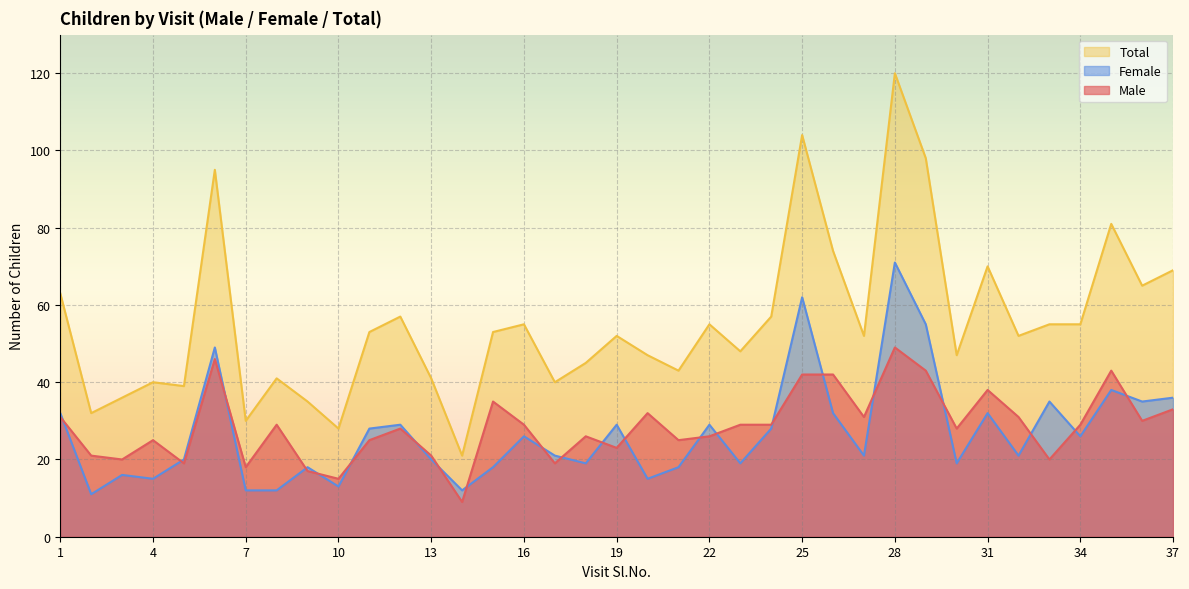

Read the Total value at 24.

57